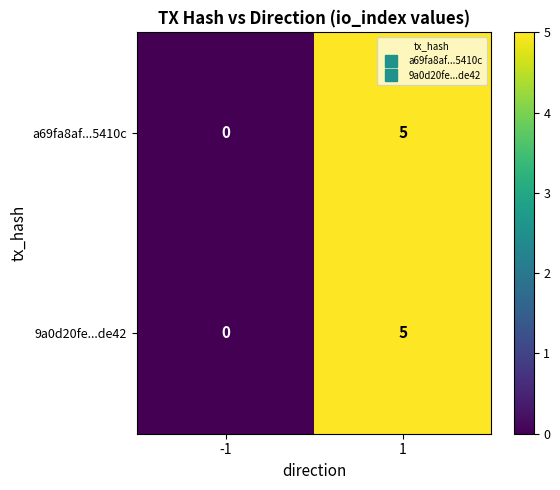

Is the value of 9a0d20fe...de42 at -1 greater than the value of a69fa8af...5410c at 1?

No